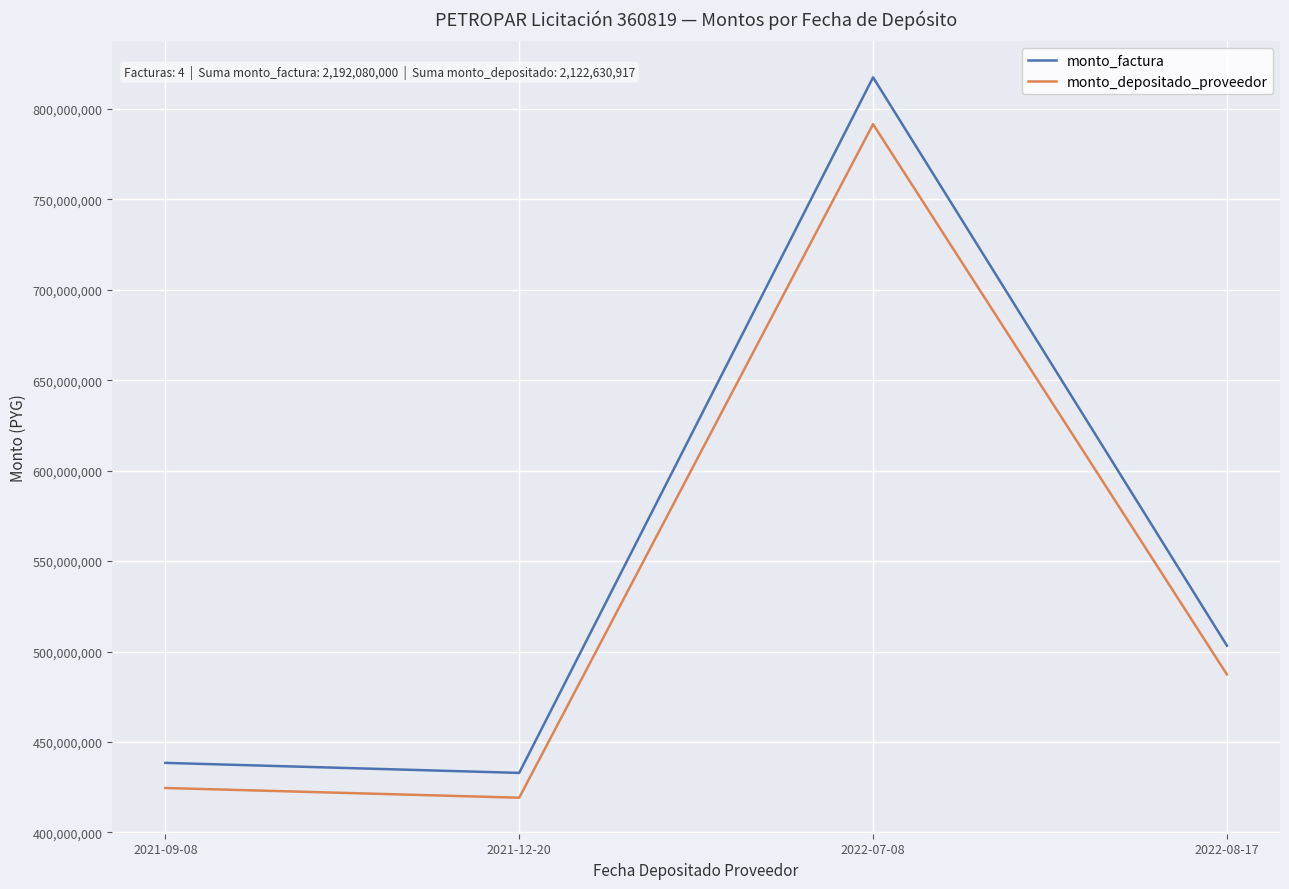

True or false: monto_factura and monto_depositado_proveedor intersect in this chart.

False